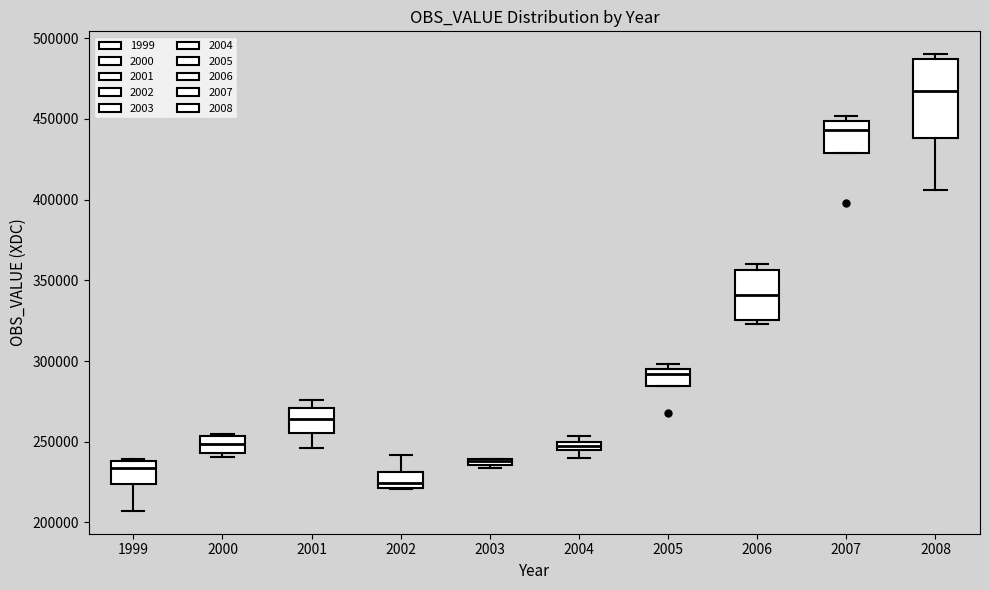

Comparing the boxes themselves (not the whiskers), which one is the tallest?

2008